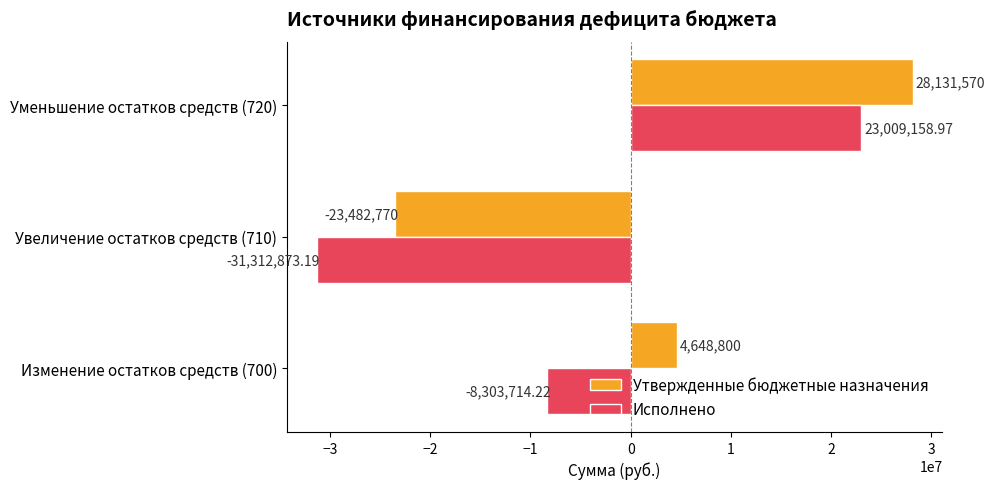

Which series has the widest spread of values?

Исполнено